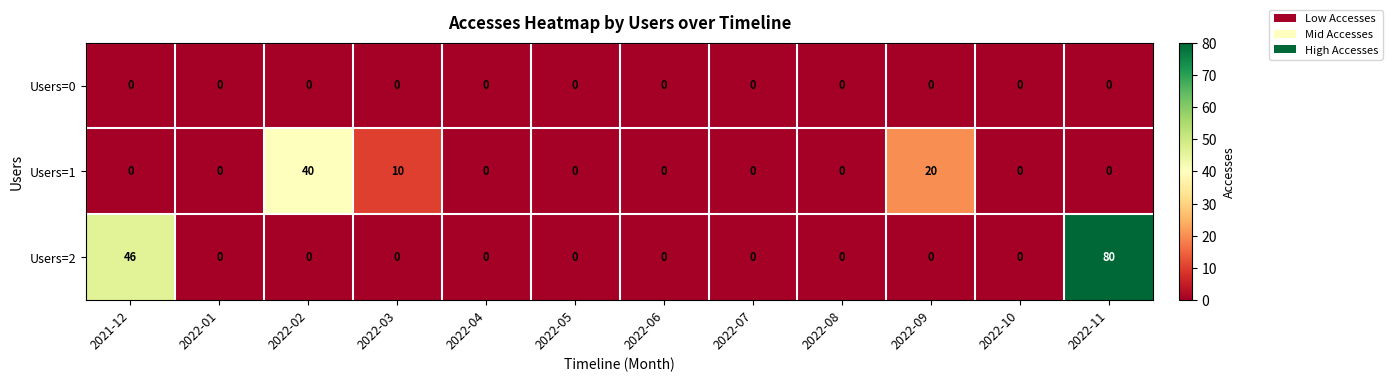

What is the average value of the Users=1 series?

6